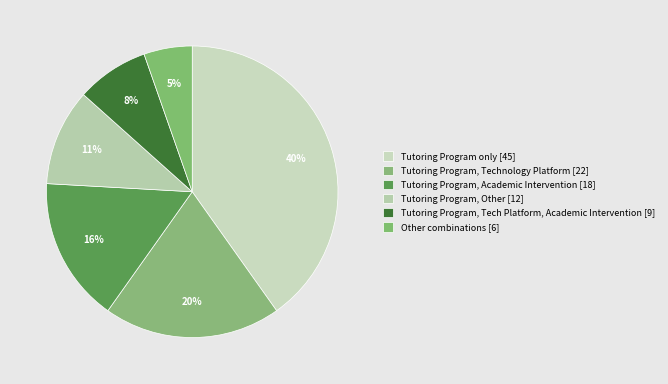

Count the number of slices in the pie.

6